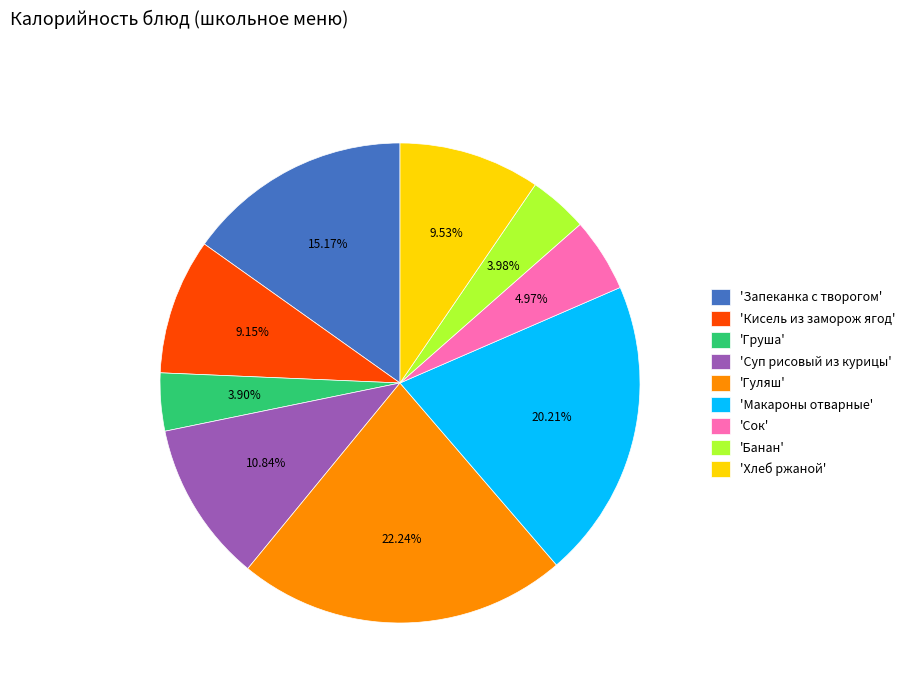

To the nearest percent, what is the difference between the largest and smallest slice percentages?

18%